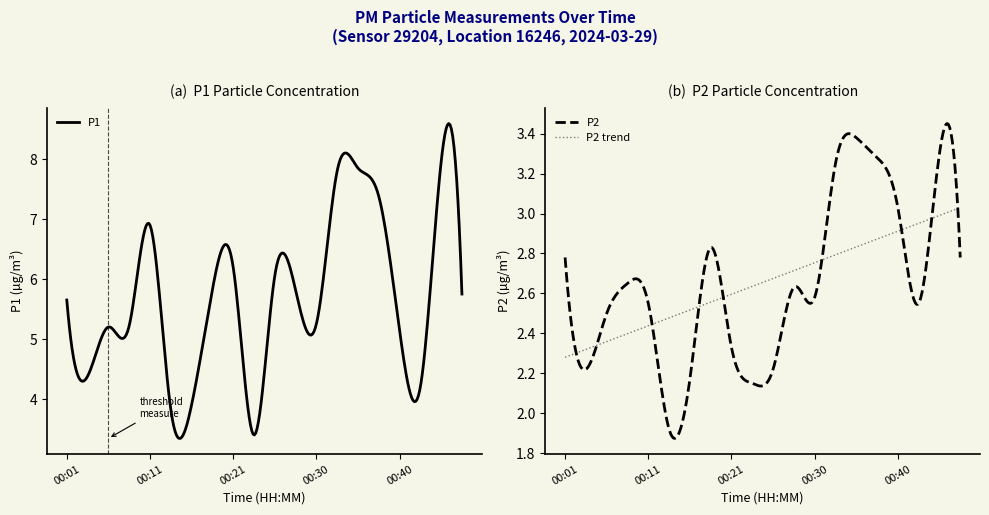

Does the chart display data point markers on the line(s)?

No